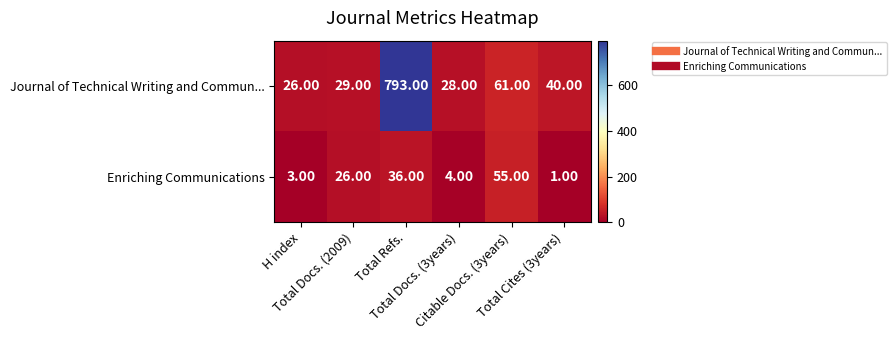

List the series in order of their peak value, lowest first.

Enriching Communications, Journal of Technical Writing and Commun...